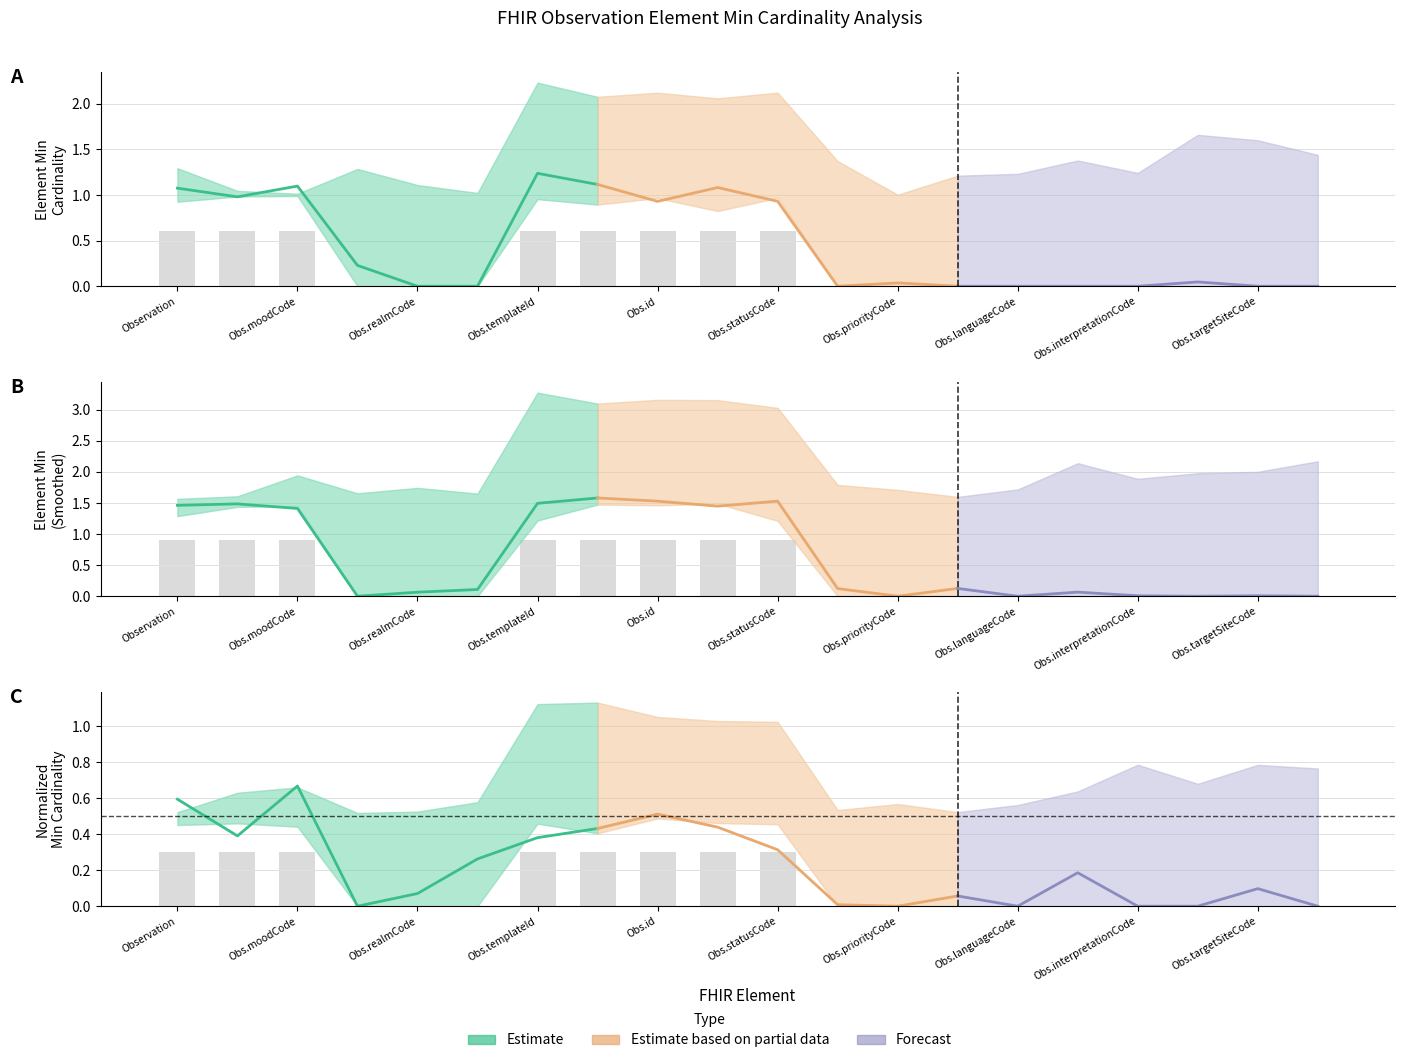

How many positive values does the Min series have?

8